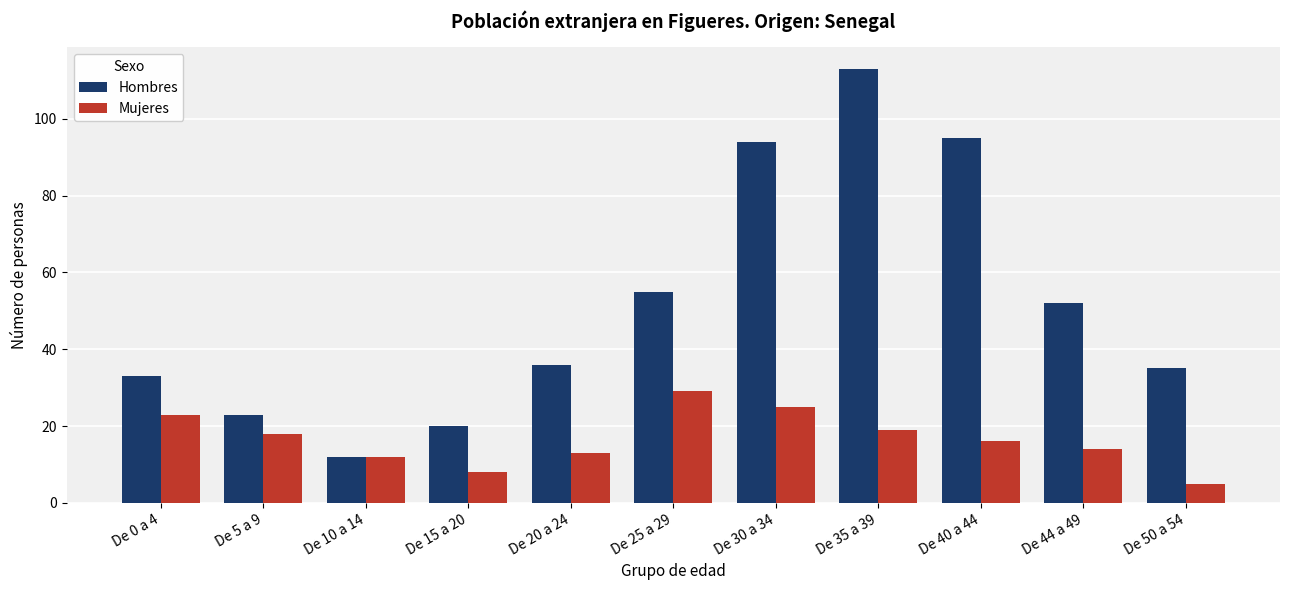

What is the label of the 7th bar from the left?

De 30 a 34